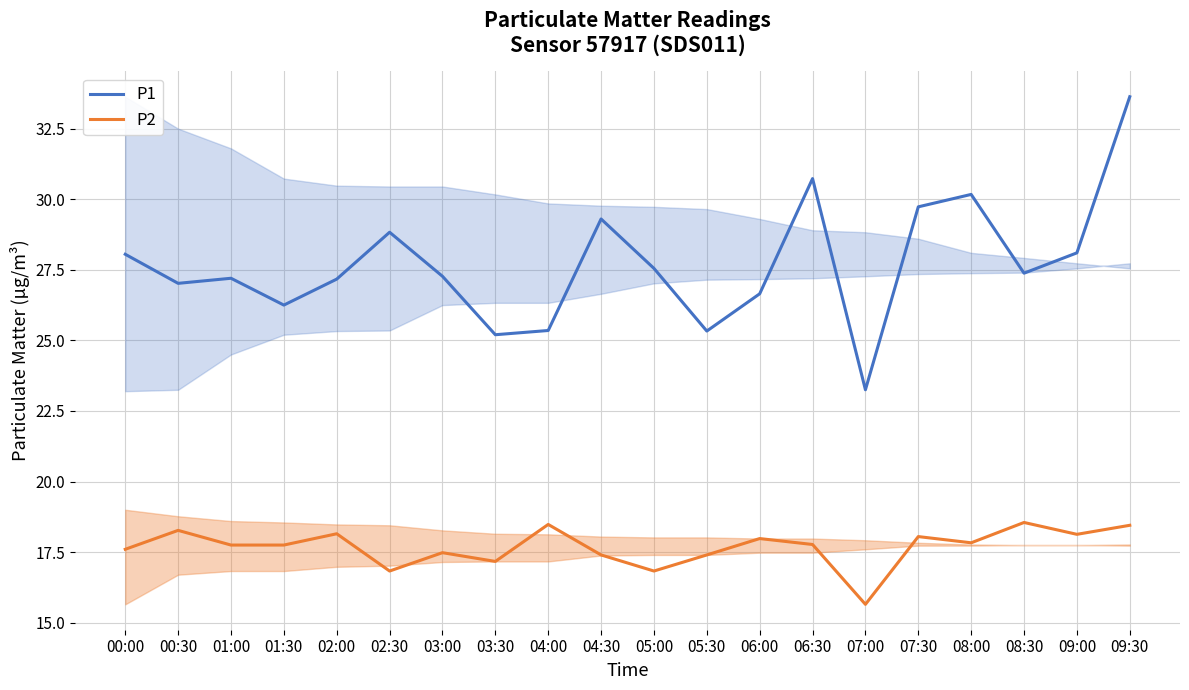

At which label does P2 first exceed 17?

00:00